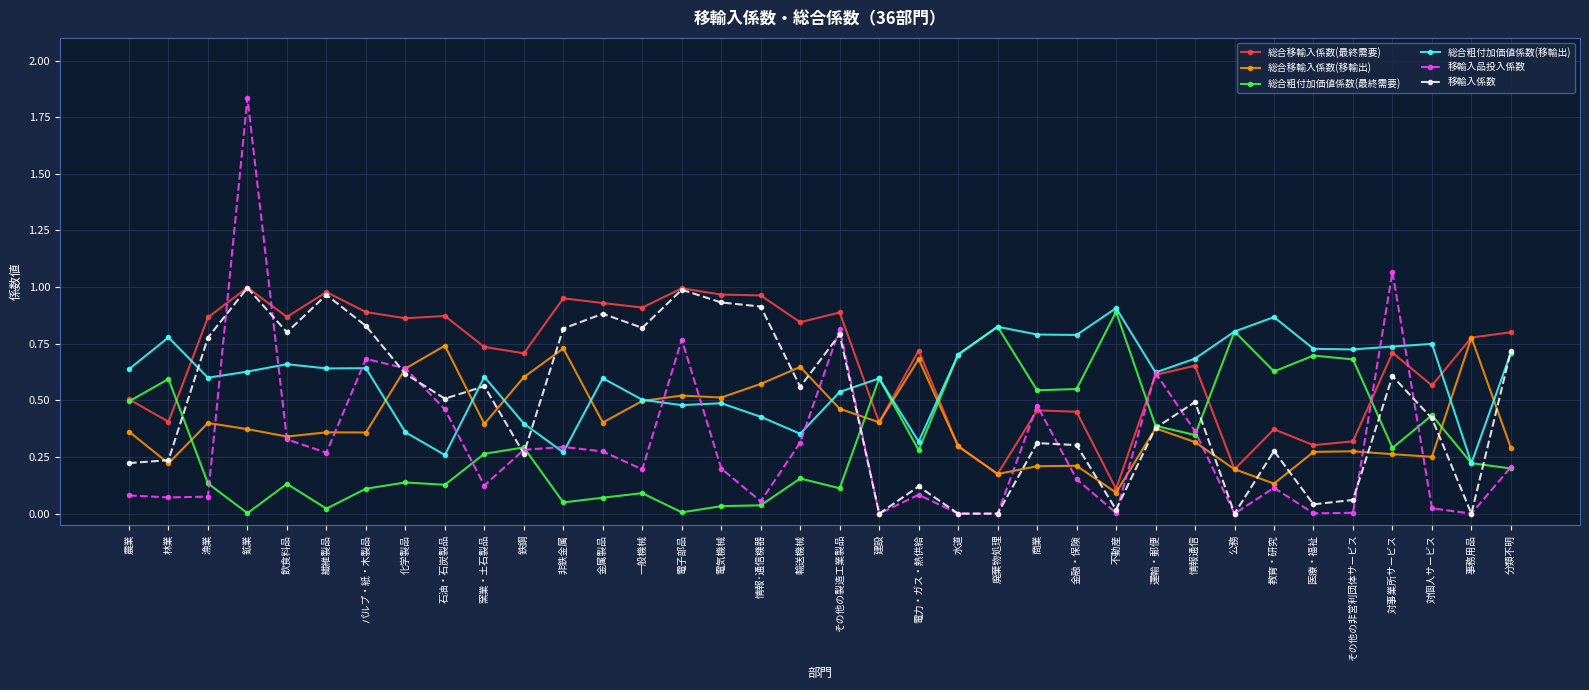

The value of 移輸入品投入係数 at 電子部品 is 1.0. True or false?

False